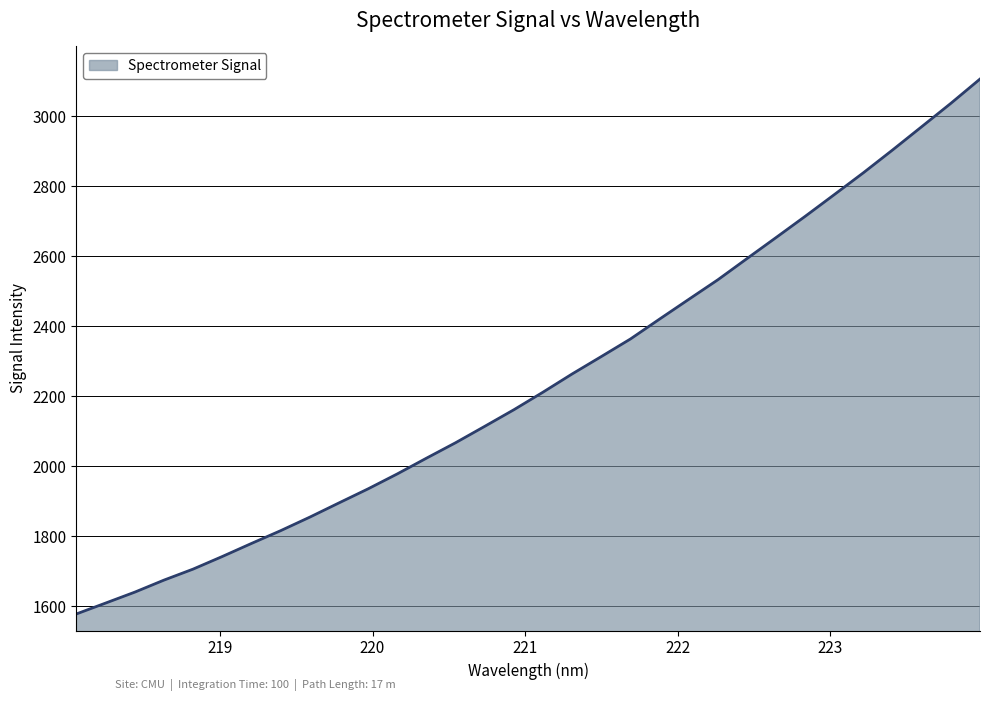

Does the chart have visible grid lines?

Yes